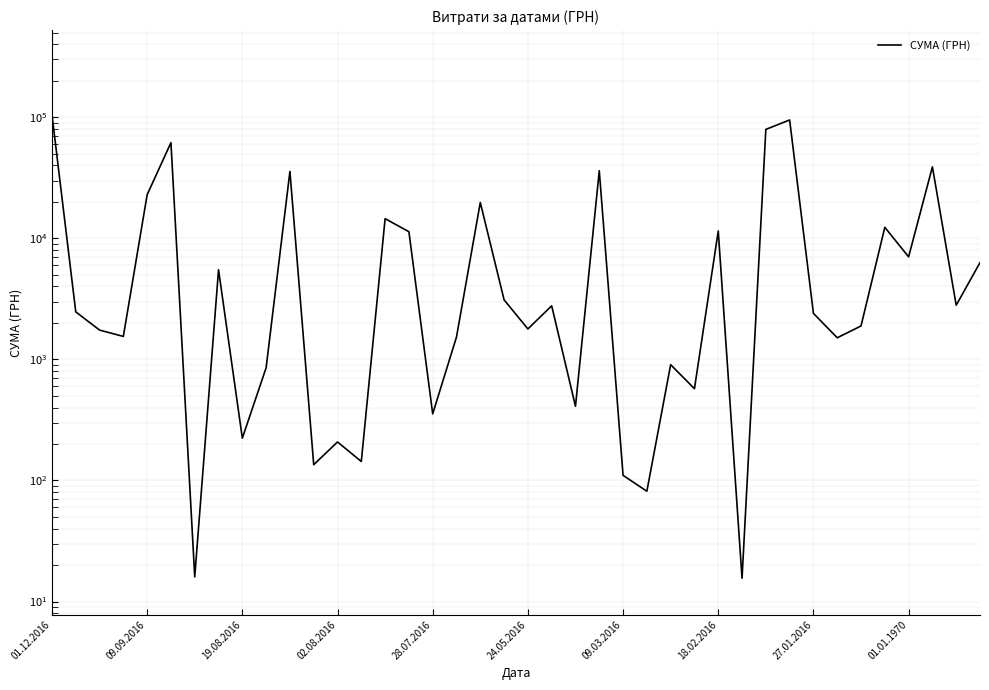

Which has a higher value, 01.01.1970 or 18?

18